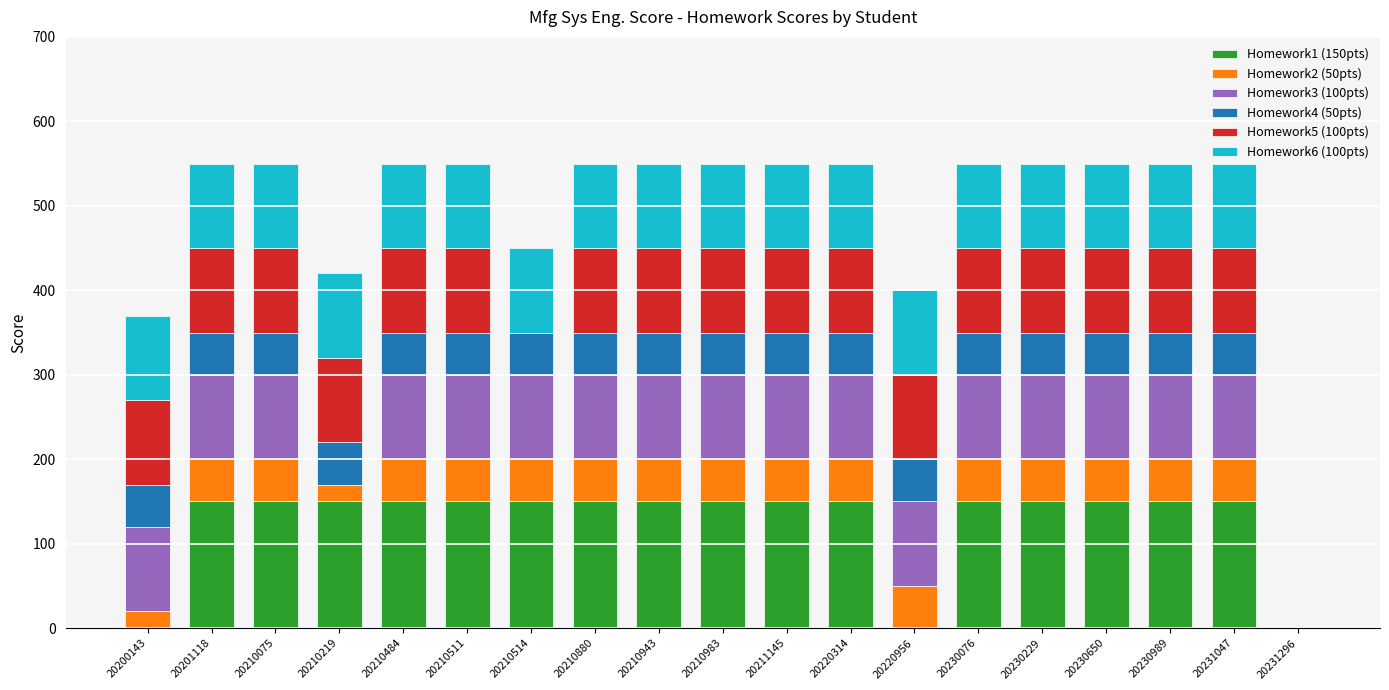

What is the total value across all series at 20210484?

550